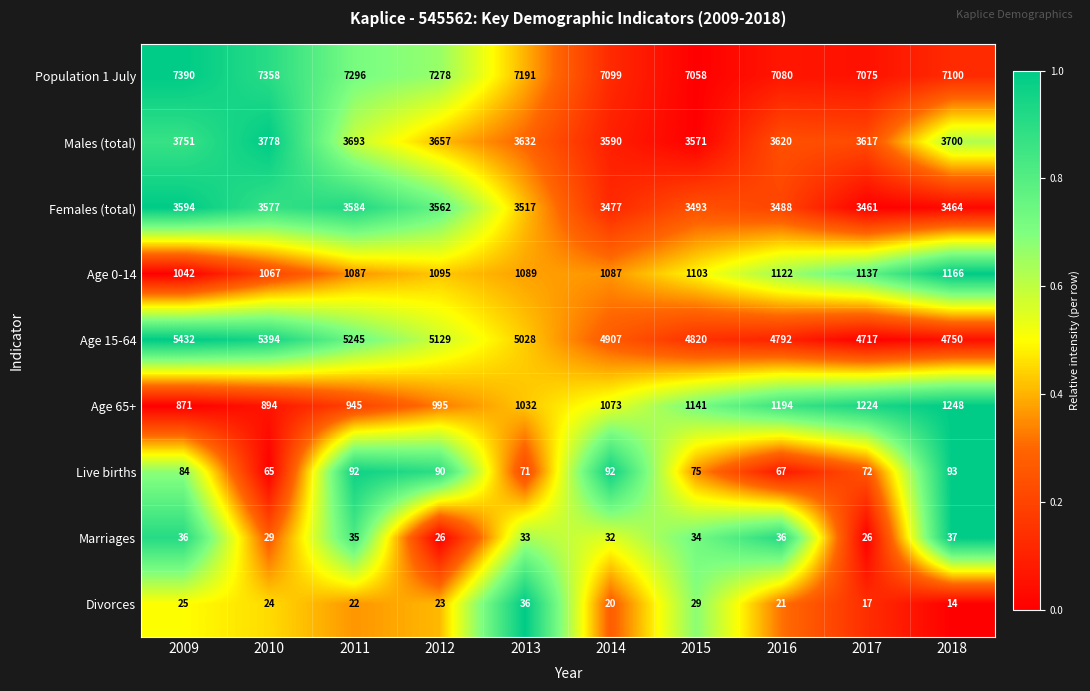

How many values in the Live births series are below 84?

5